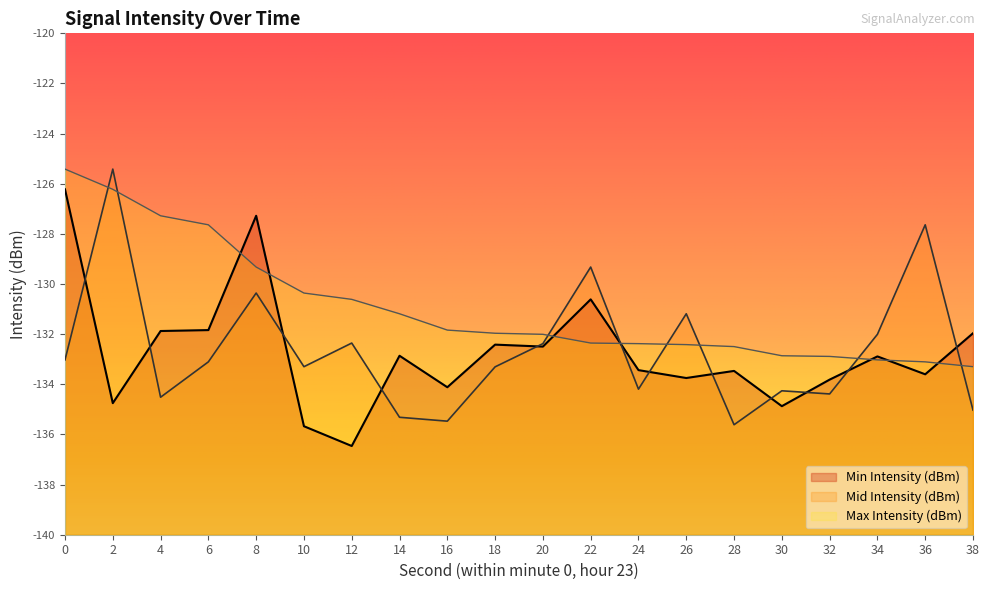

The value of Min Intensity (dBm) at 18 is -132.4. True or false?

True